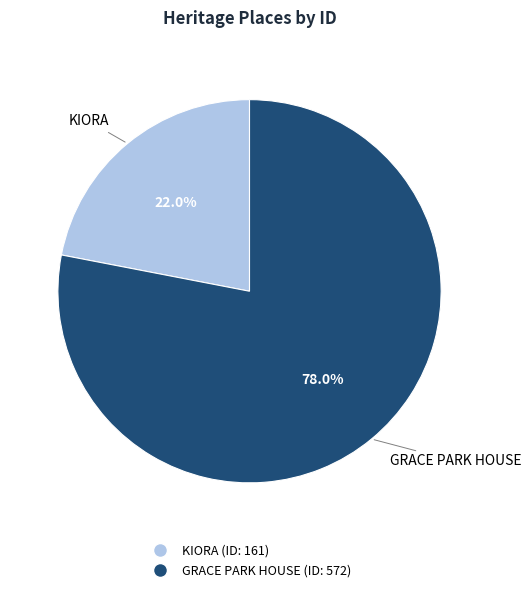

What is the ratio of the value at KIORA to the value at GRACE PARK HOUSE?

0.3